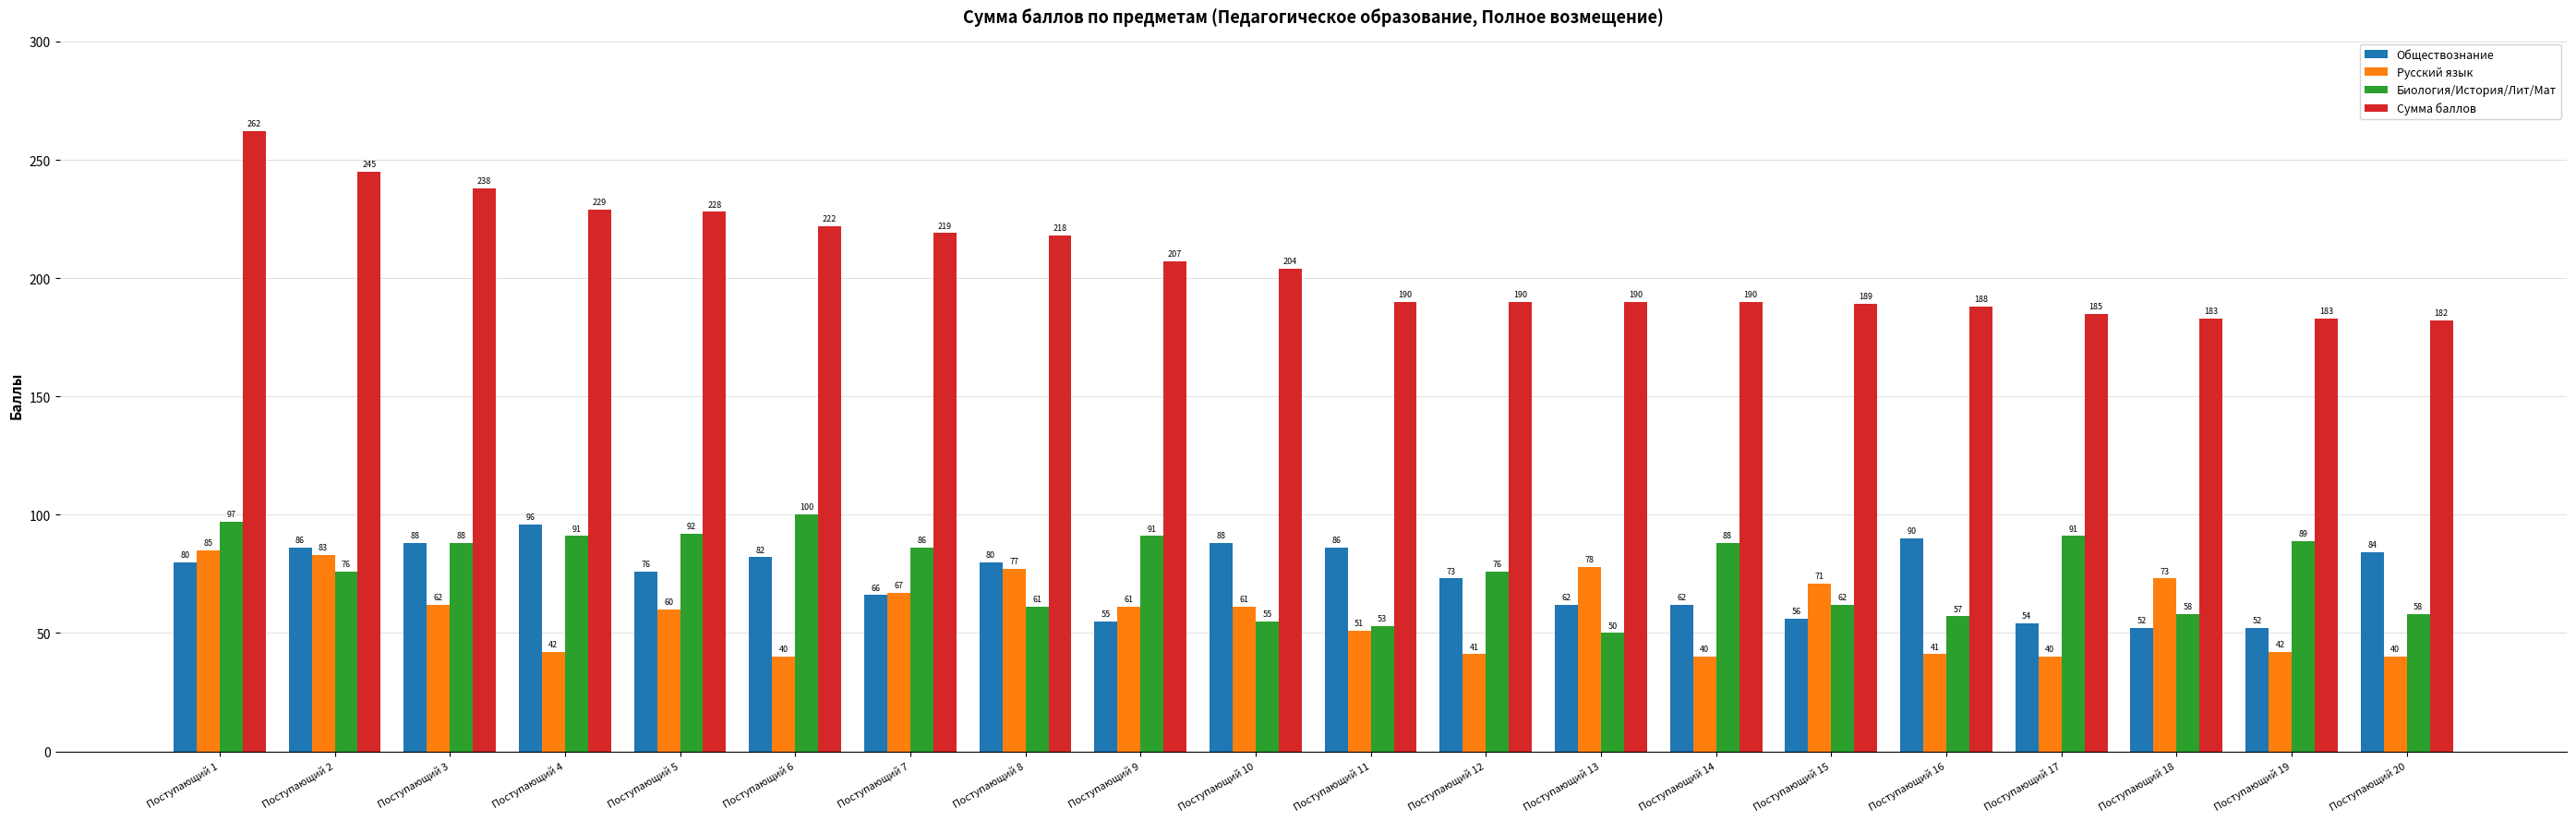

What is the value of the Русский язык bar at the 16th from the left?

41